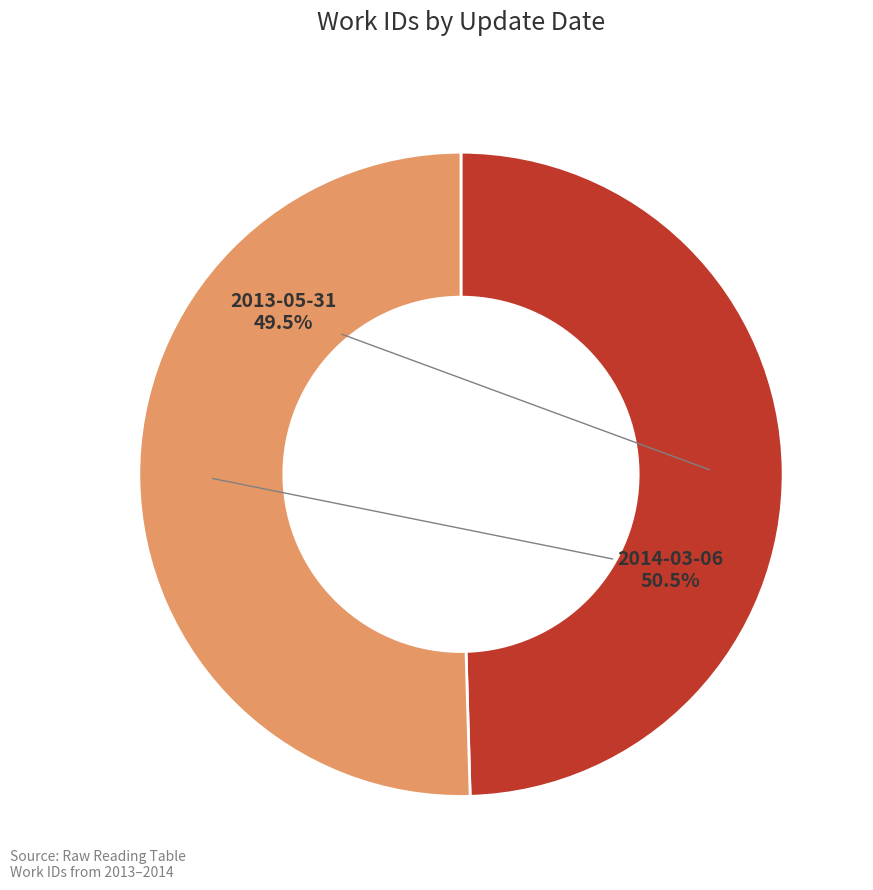

To the nearest percent, what is the difference between the largest and smallest slice percentages?

1%